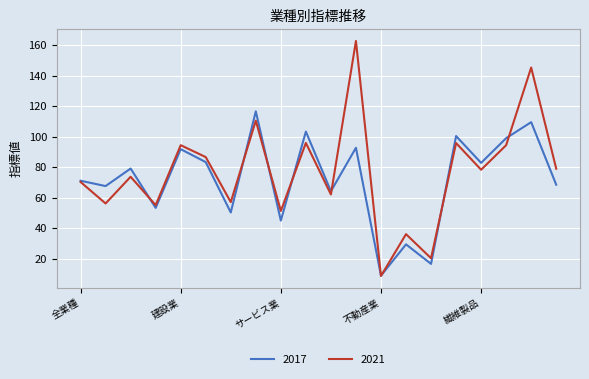

Which series has the largest total across all categories?

2021